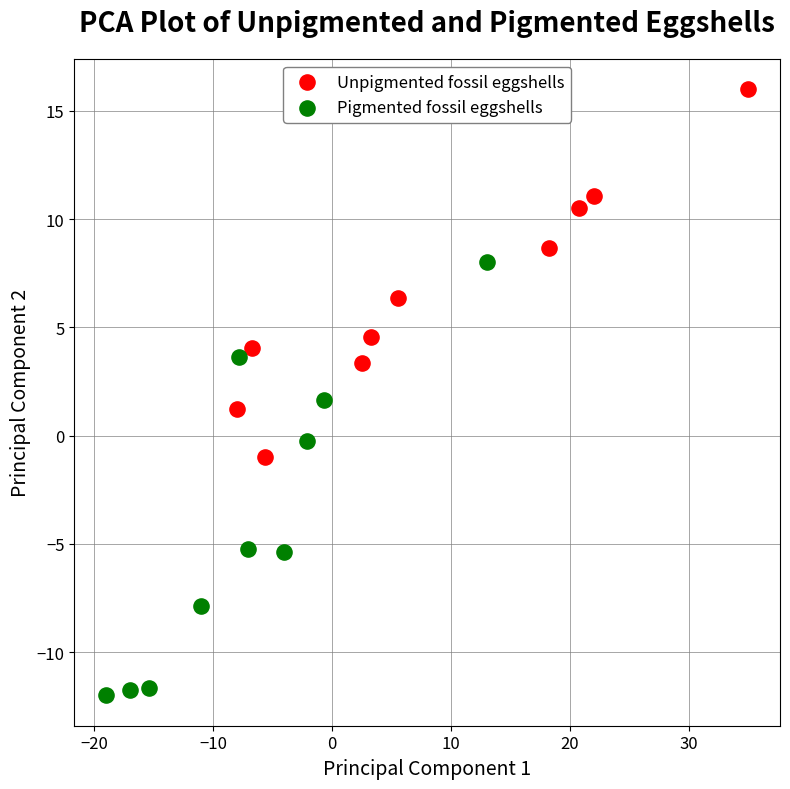

Which series reaches the maximum Y coordinate?

Unpigmented fossil eggshells